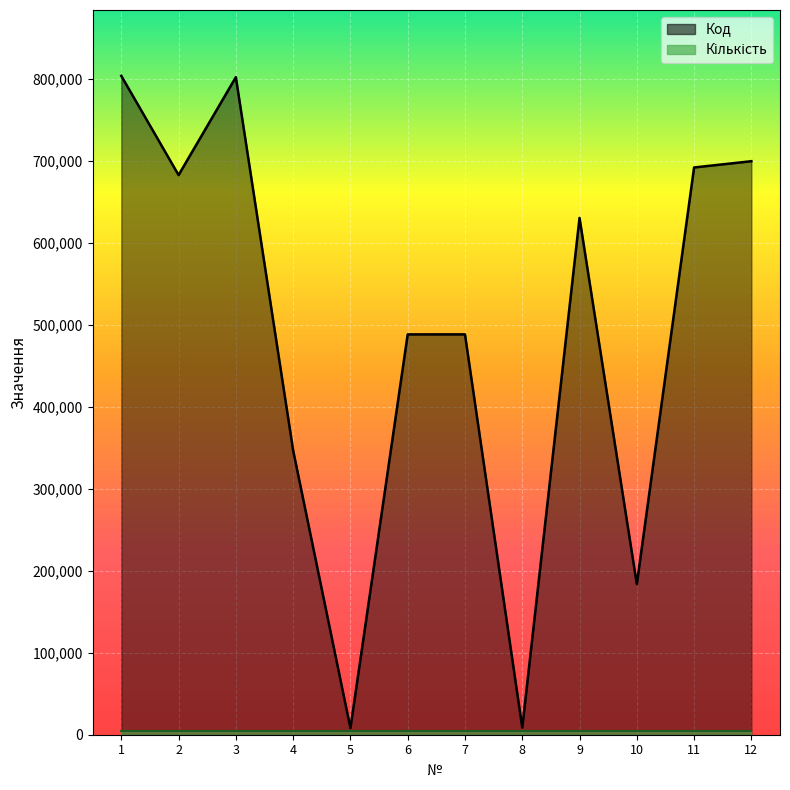

Reading right to left, what are all the values shown in this chart?

700012.0	692373.0	183774.0	630810.0	8660.0	488648.0	488617.0	8080.0	347004.0	802605.0	683118.0	804159.0